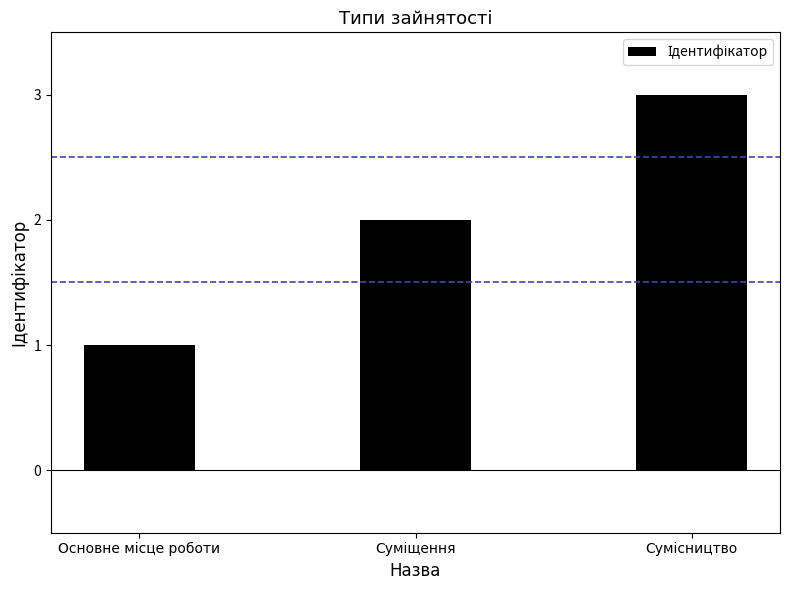

What is the greatest value displayed?

3